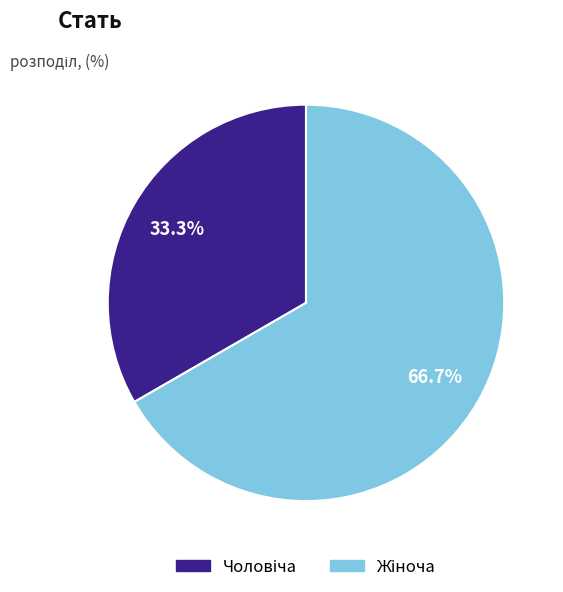

Is there any slice that represents more than half of the pie?

Yes